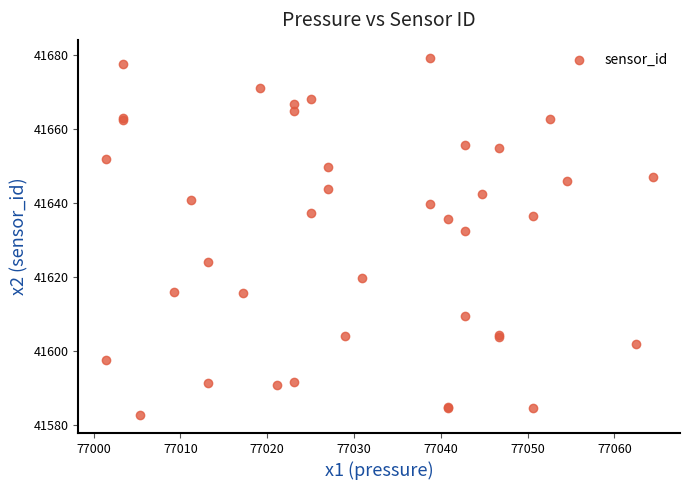

What Y value in the scatter plot is closest to 41630?

41632.5